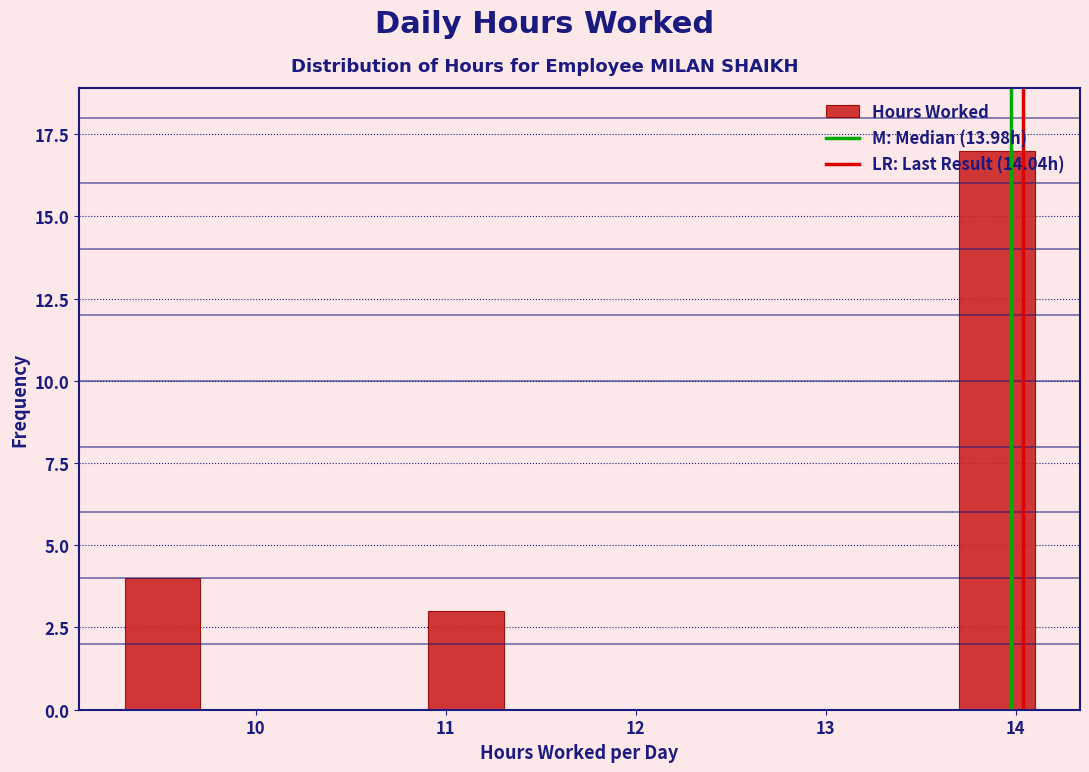

Read against the x-axis, roughly where is the centre of the tallest bar?

13.9